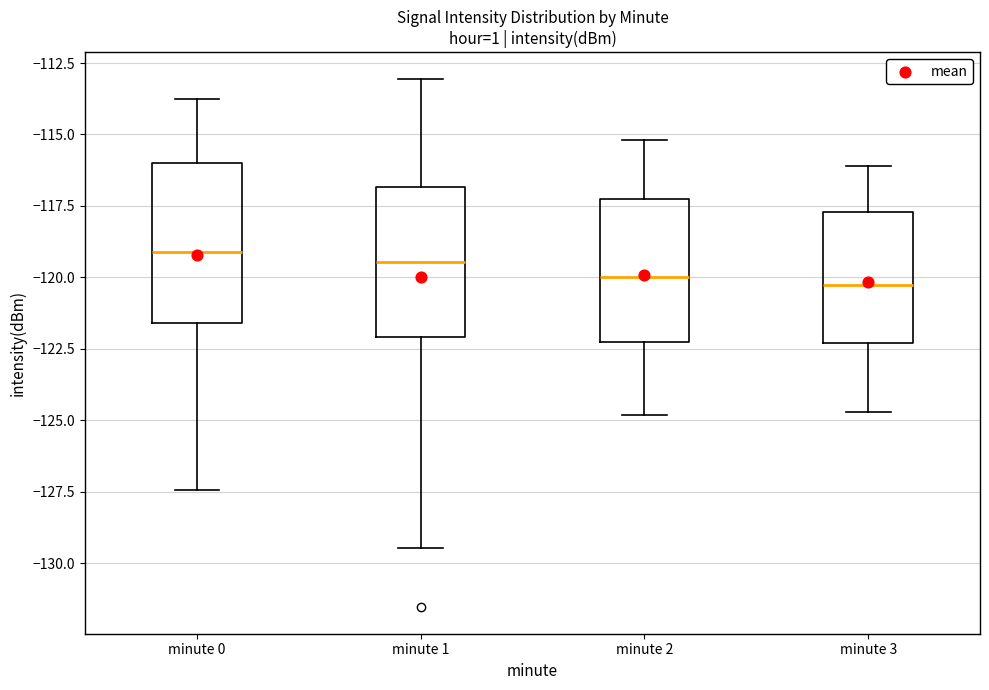

Reading left to right, transcribe this box plot: for each box, give where its median line is, the range the box spans, and where its two whiskers end, as read against the y-axis. The values are not printed on the chart, so give them approximately, as read against the axis.

minute 0: median -119.0, box -121.5 to -116.0, whiskers -127.5 to -113.5
minute 1: median -119.5, box -122.0 to -117.0, whiskers -129.5 to -113.0
minute 2: median -120.0, box -122.0 to -117.0, whiskers -125.0 to -115.0
minute 3: median -120.0, box -122.5 to -117.5, whiskers -124.5 to -116.0